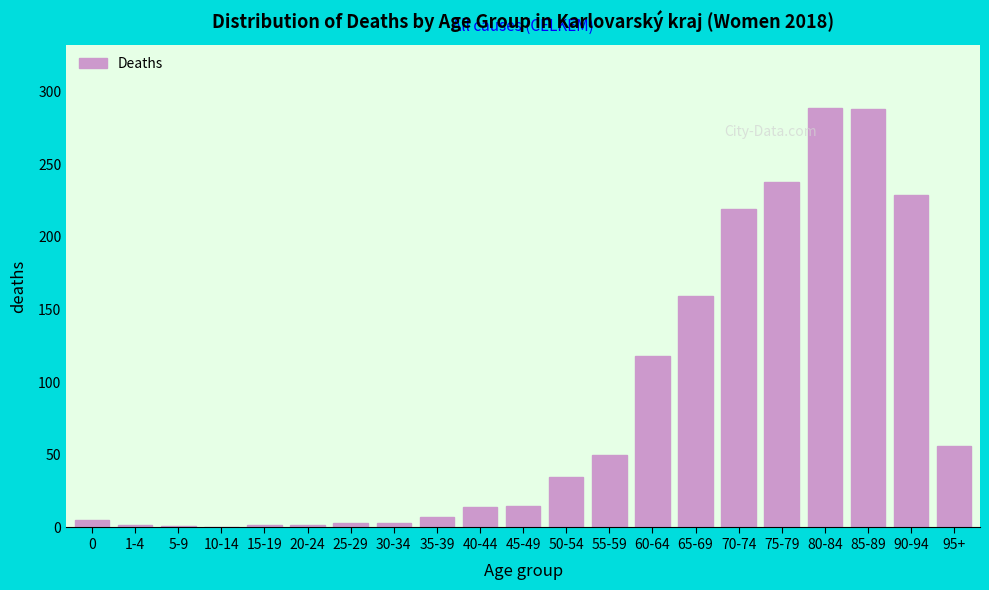

What is the greatest value displayed?

289